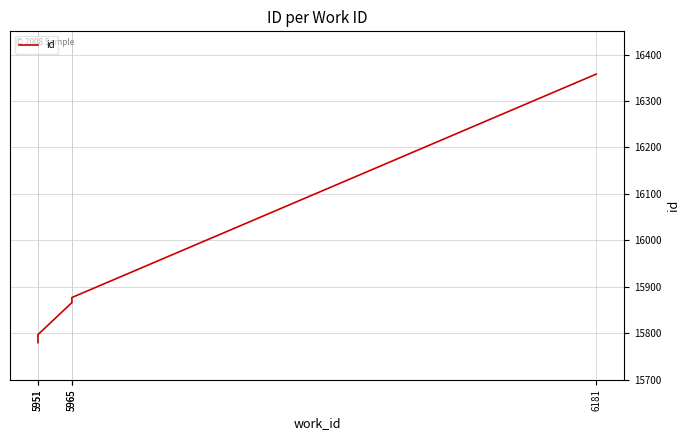

What is the average value?

15936